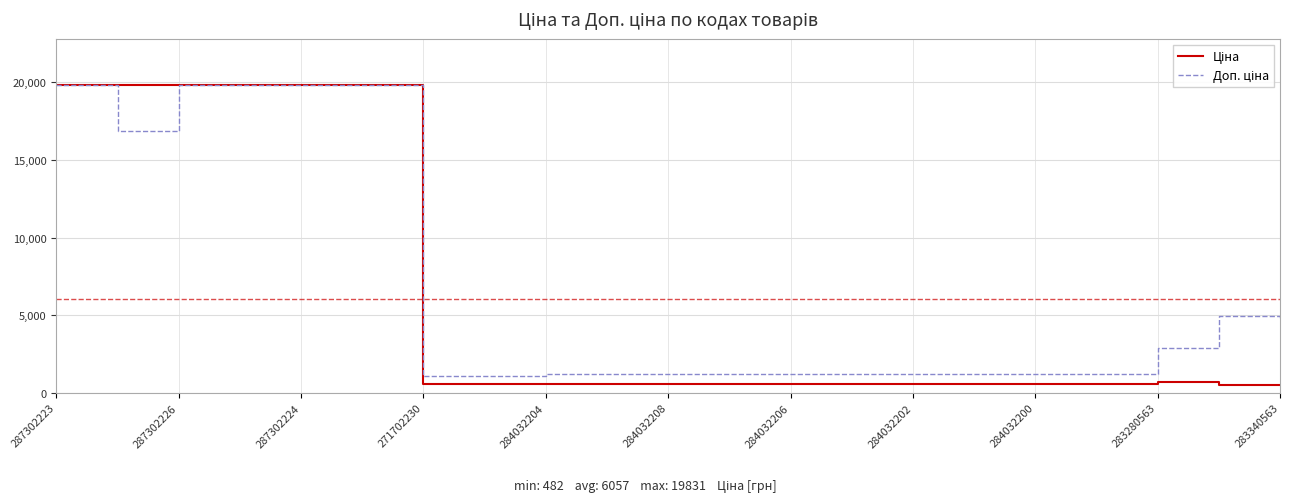

At how many categories does at least one series exceed 969?

21